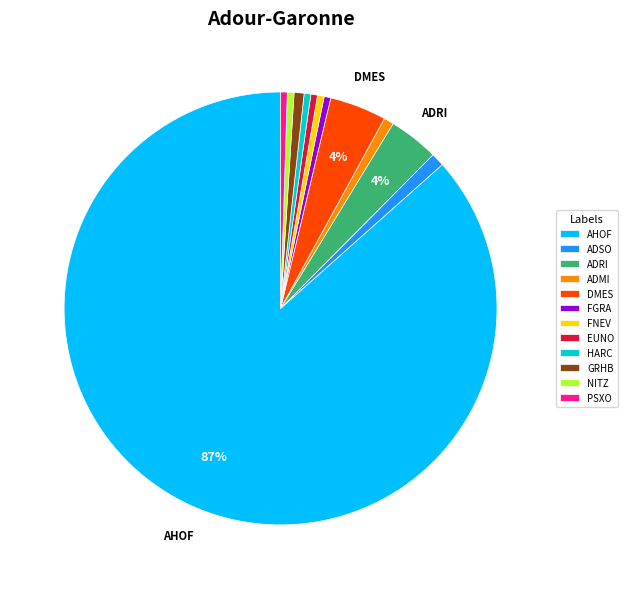

Is the sum of PSXO and GRHB greater than half?

No